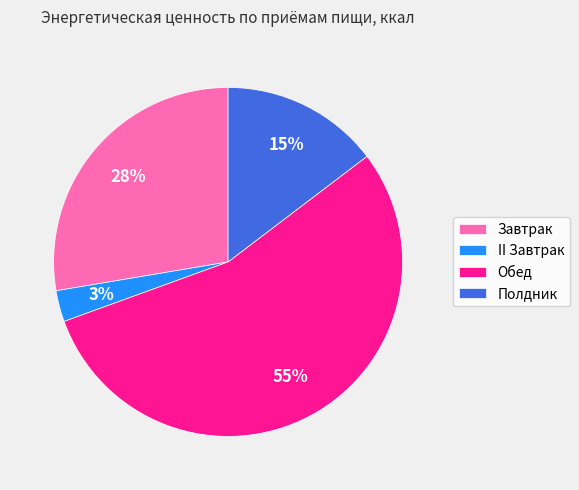

True or false: Завтрак accounts for 14% of the total.

False